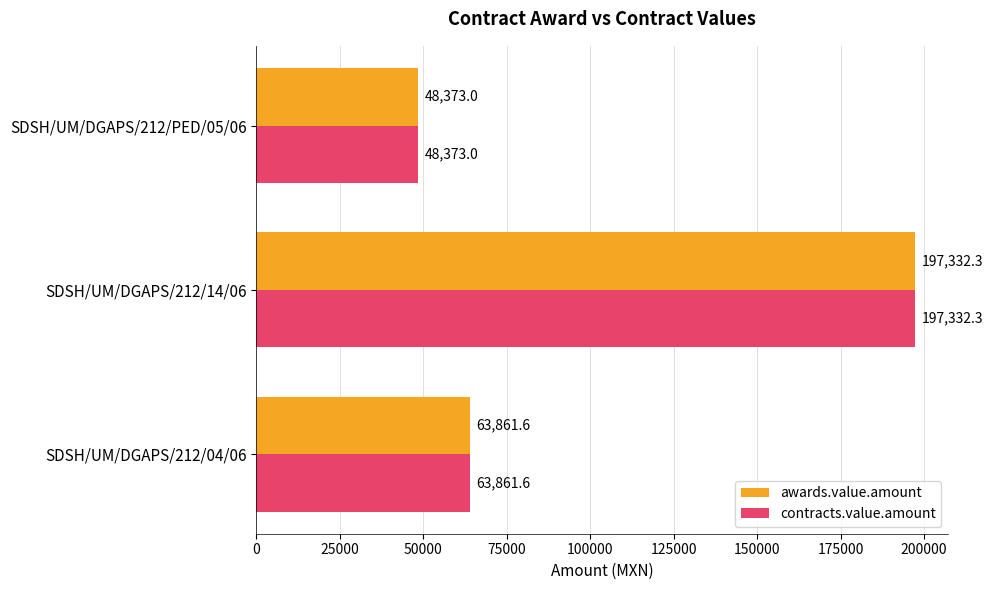

The awards.value.amount series shows 276102.6 at SDSH/UM/DGAPS/212/14/06. True or false?

False